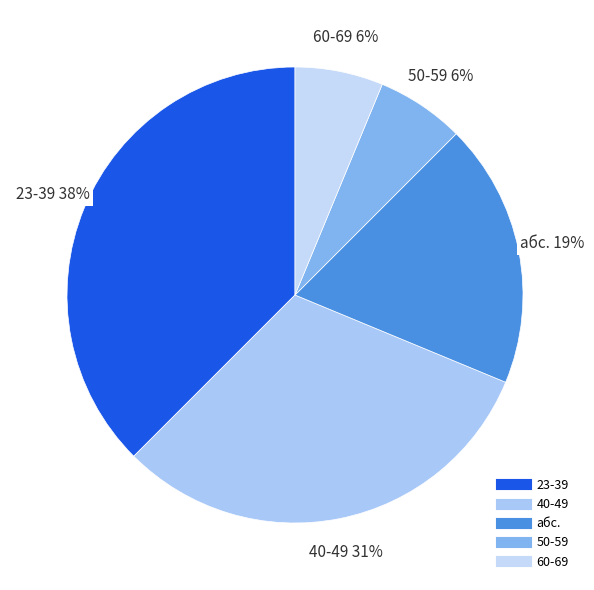

What is the largest slice in the pie chart?

23-39